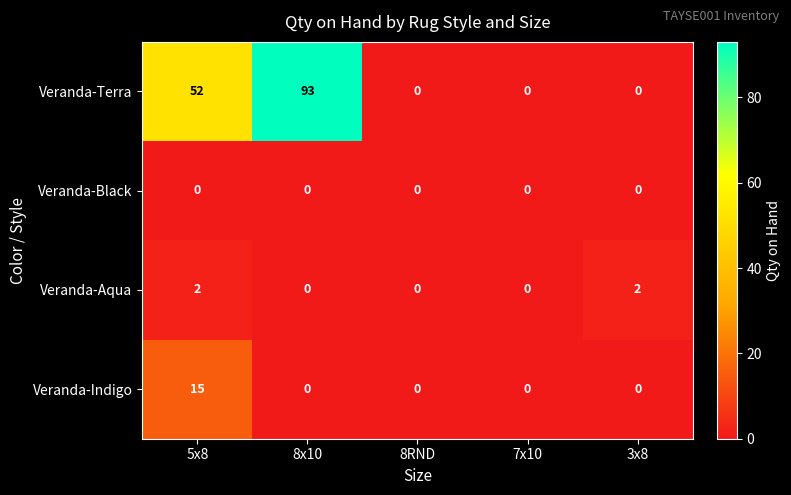

Is it true that Veranda-Indigo equals 0 at 3x8?

True